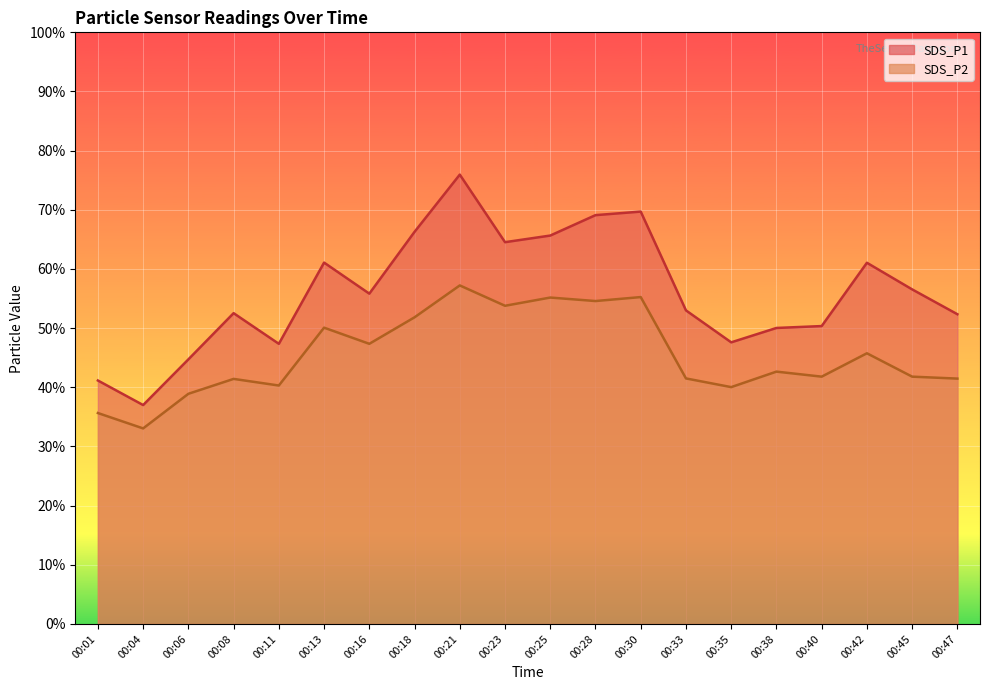

The SDS_P2 series shows 33.0 at 00:04. True or false?

True